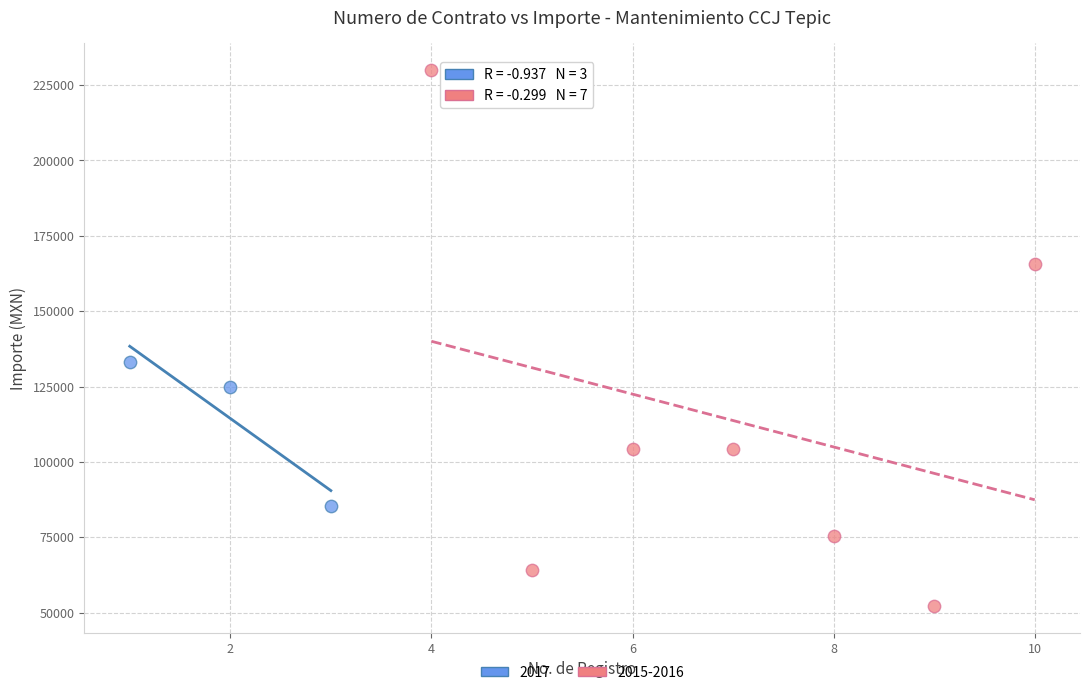

Which series contains the lowest Y value?

2015-2016